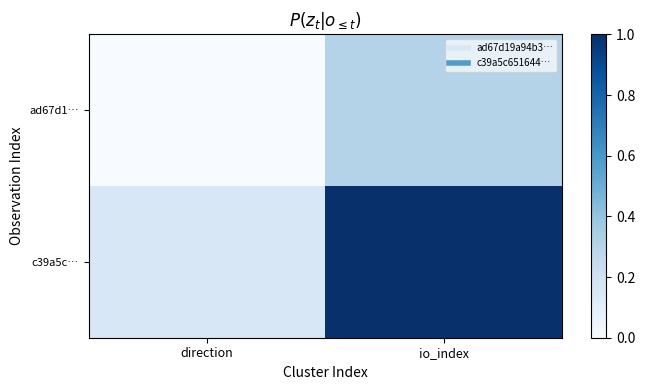

Reading left to right, list all the values displayed in this chart.

ad67d1…: direction=0.0	io_index=0.3
c39a5c…: direction=0.2	io_index=1.0